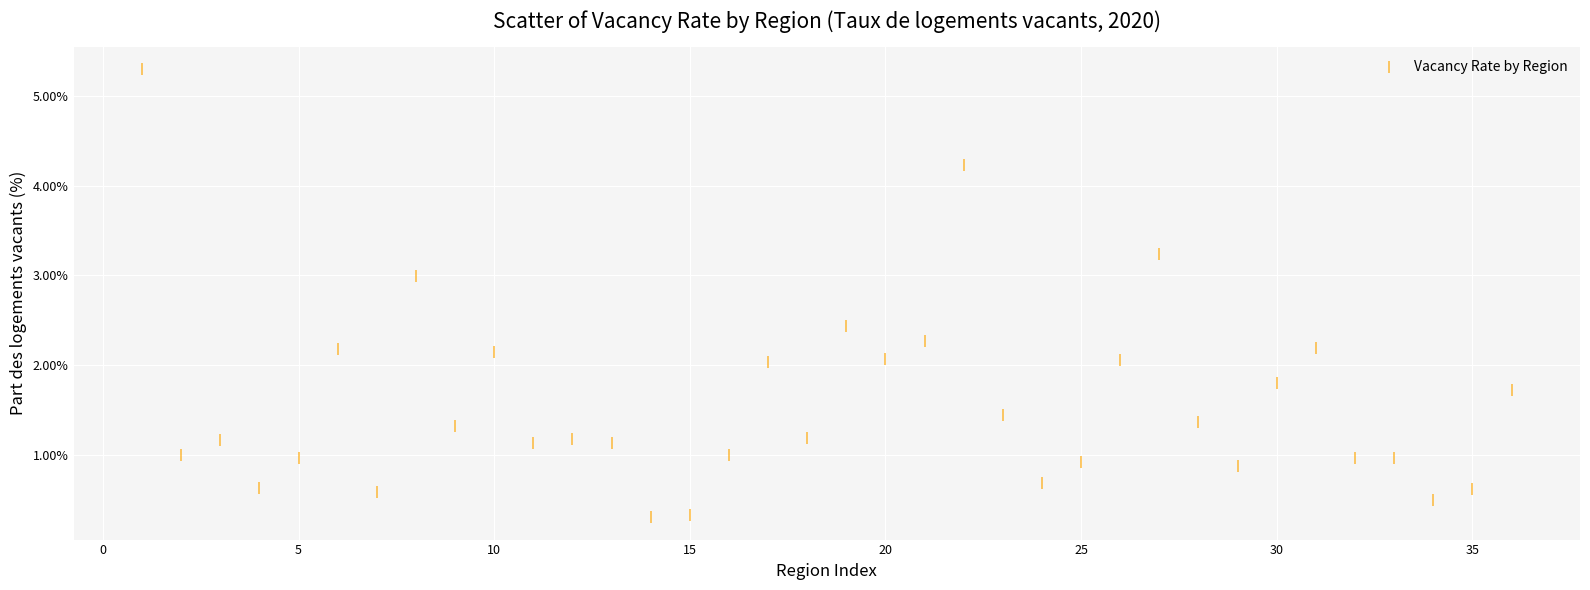

What is the range of Y values (max minus min)?

5.0